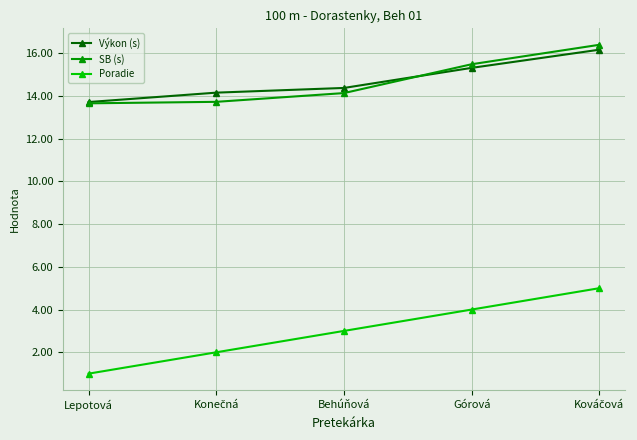

How many lines are shown in the chart?

3